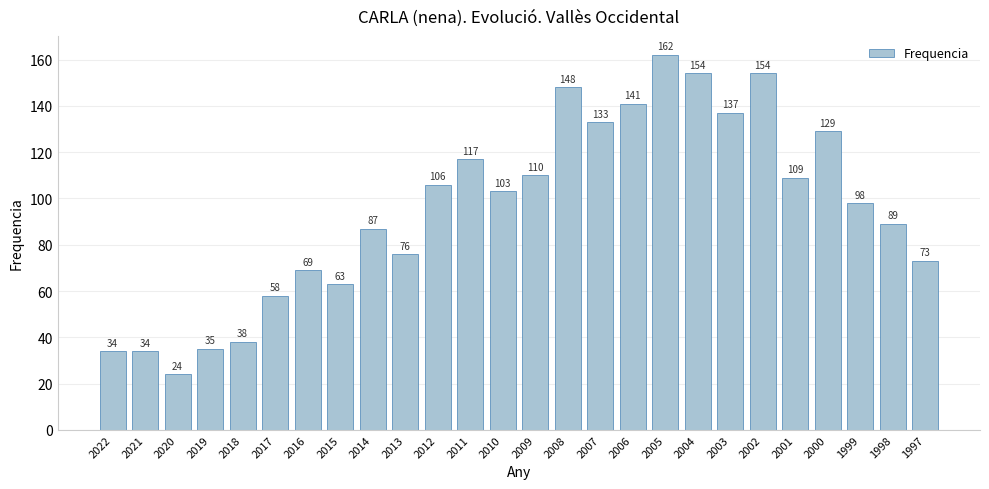

What is the minimum value shown in the chart?

24